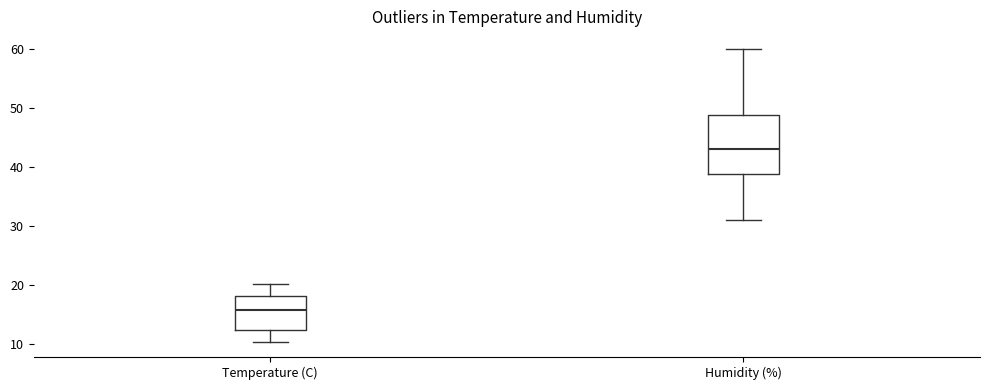

Where does the lower whisker of the box for Humidity (%) end on the y-axis? The values are not printed on the chart, so give them approximately, as read against the axis.

31